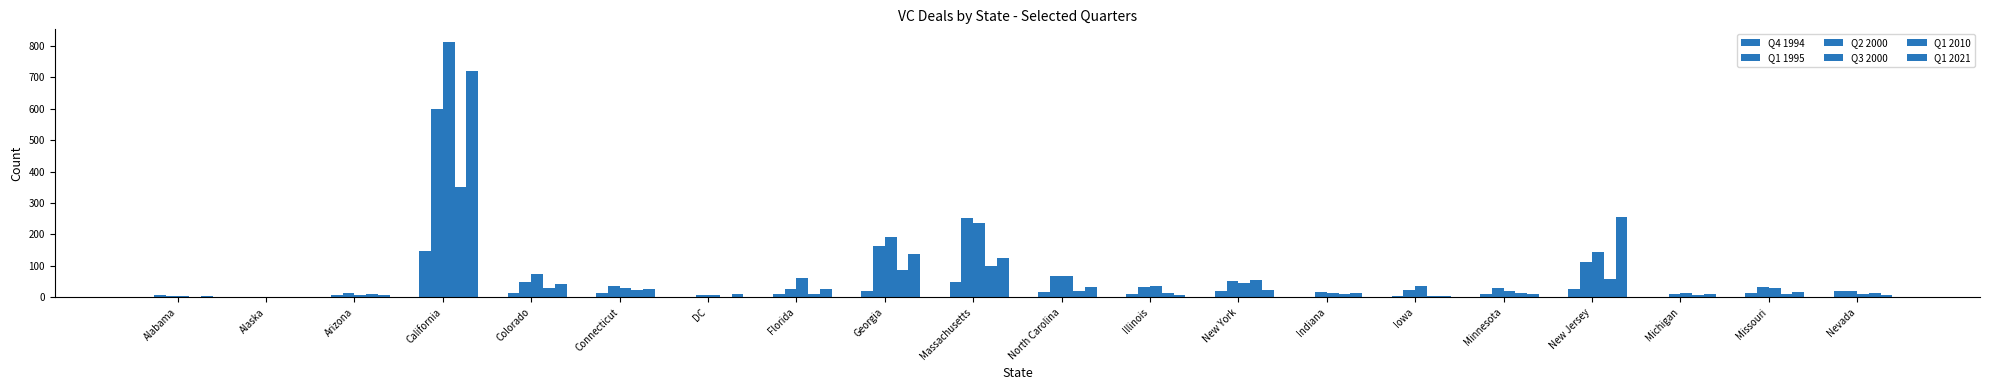

Count the number of categories in the chart.

20